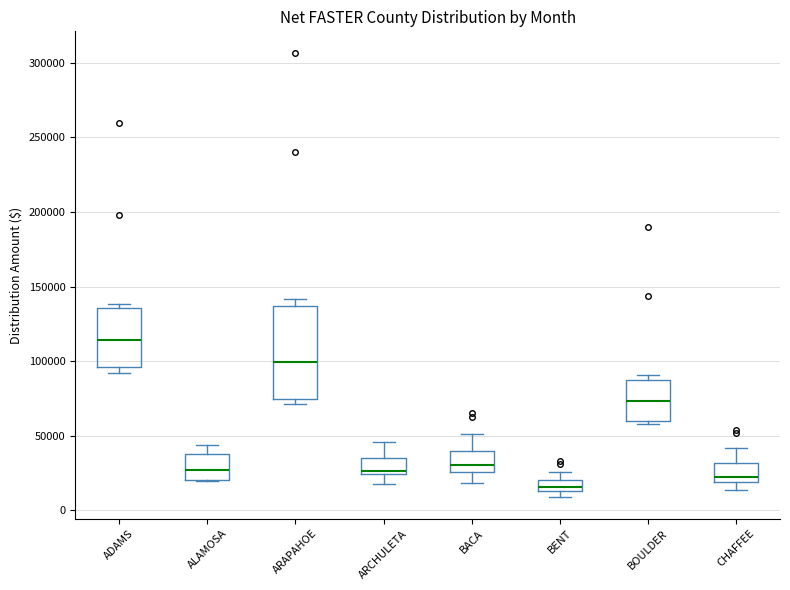

Comparing the boxes themselves (not the whiskers), which one is the tallest?

ARAPAHOE